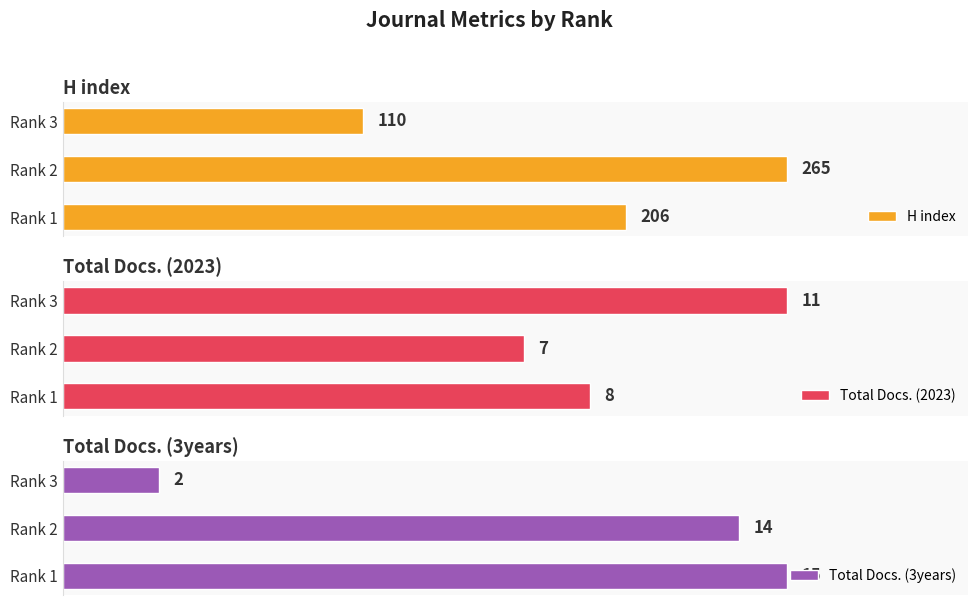

Which category has the lowest value in the Total Docs. (2023) series?

Rank 2